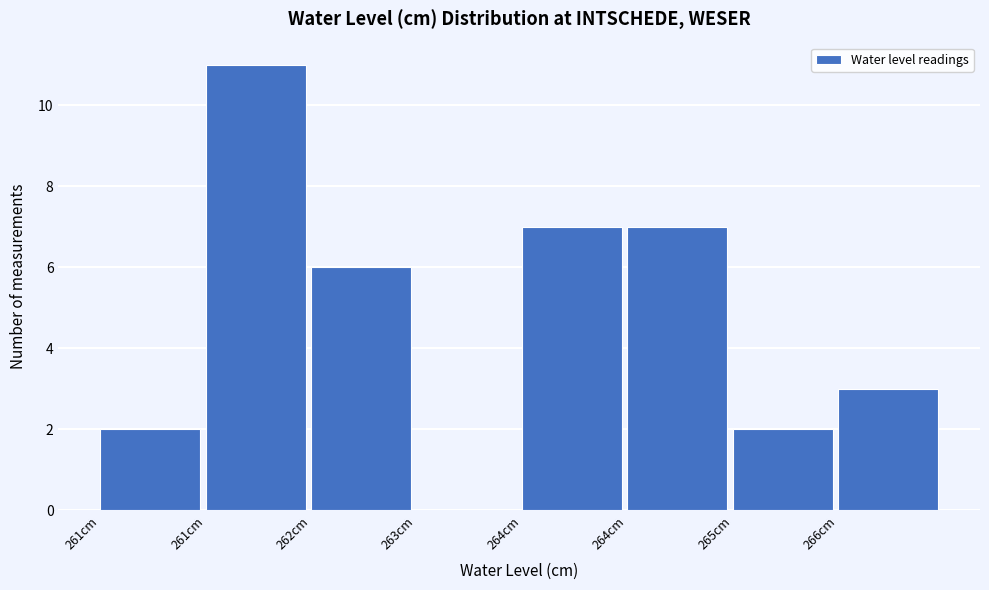

Are the bars horizontal?

No